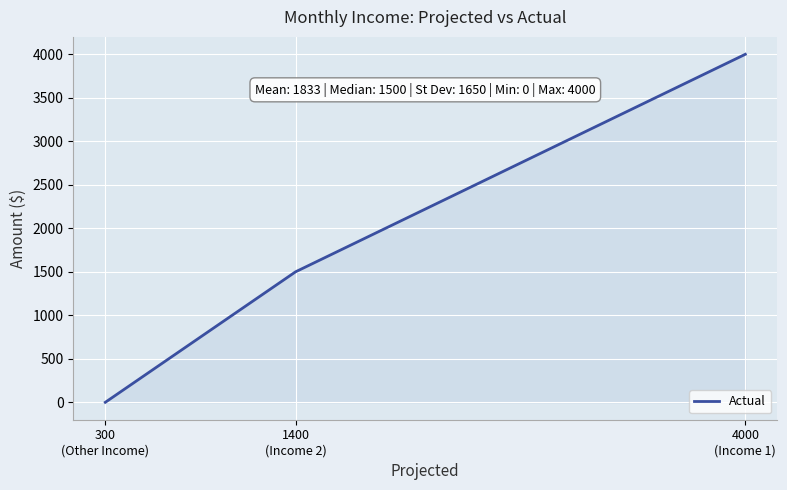

What is the maximum value shown in the chart?

4000